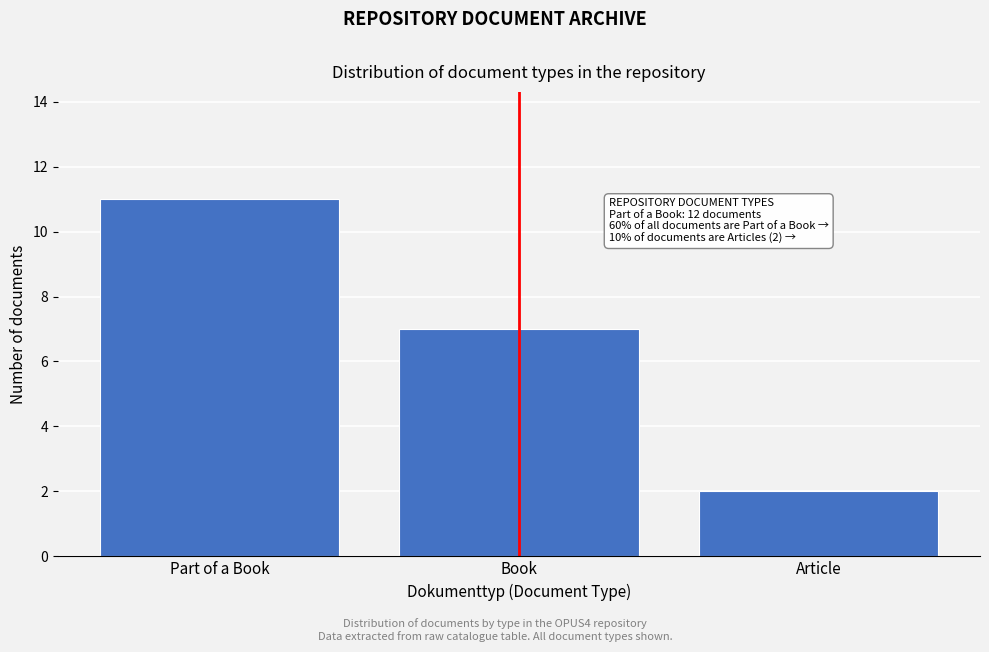

Reading left to right, what are all the values shown in this chart?

Part of a Book=11	Book=7	Article=2